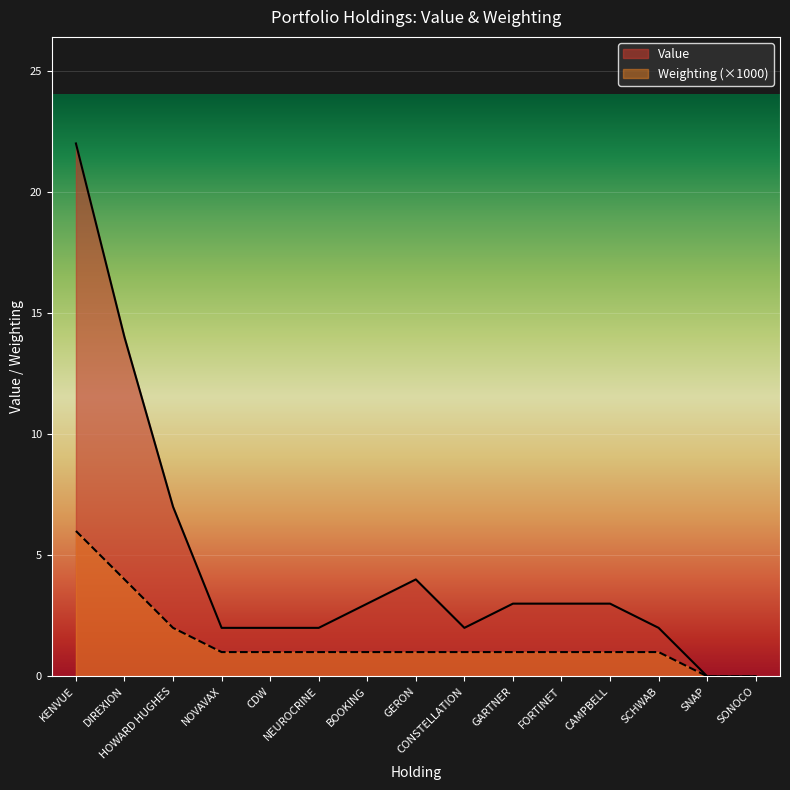

How many lines are shown in the chart?

2